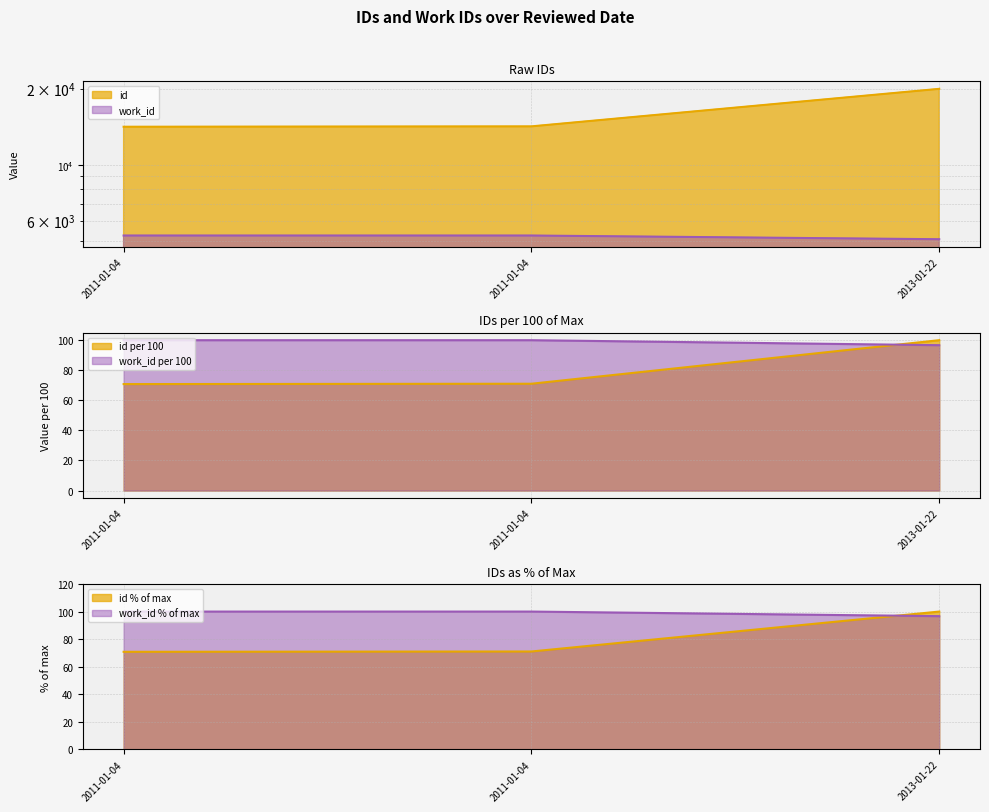

Does the chart have visible grid lines?

Yes